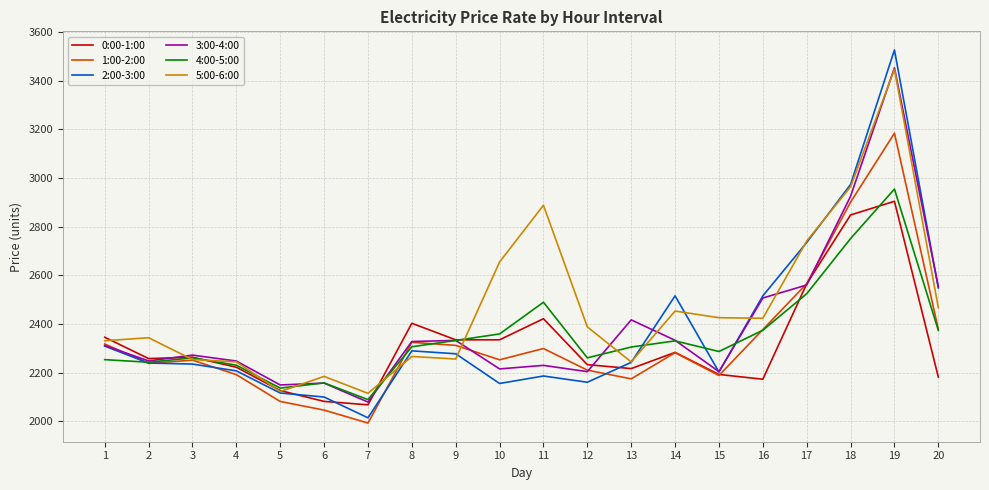

True or false: 3:00-4:00 and 2:00-3:00 intersect in this chart.

True